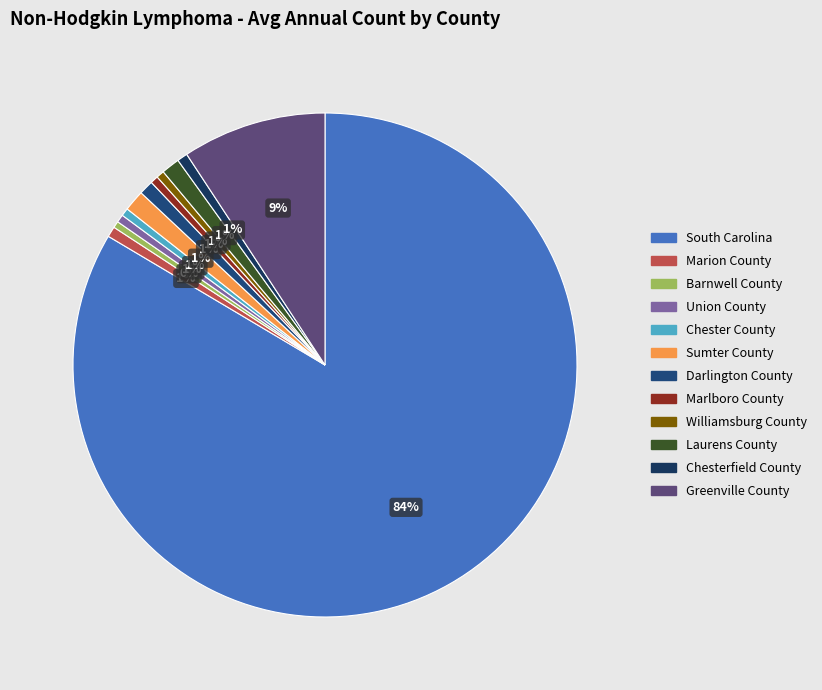

Is there any slice that represents more than half of the pie?

Yes